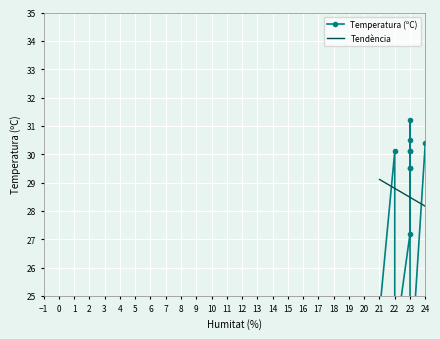

What is the difference between the second highest and second lowest values in the Temperatura (ºC) series?

12.9